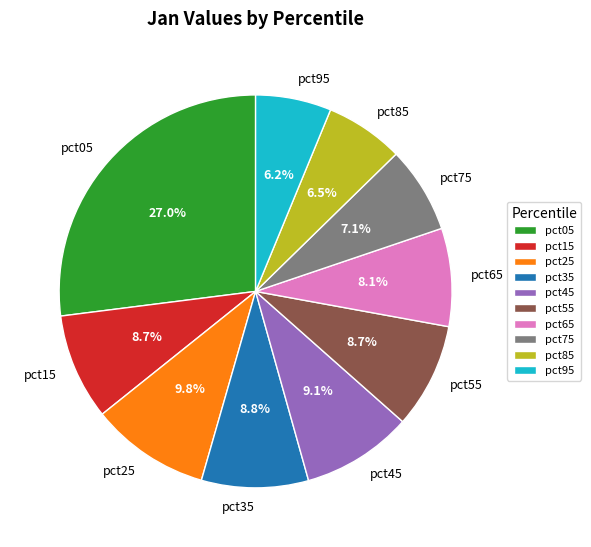

Does pct75 represent more than half of the total?

No